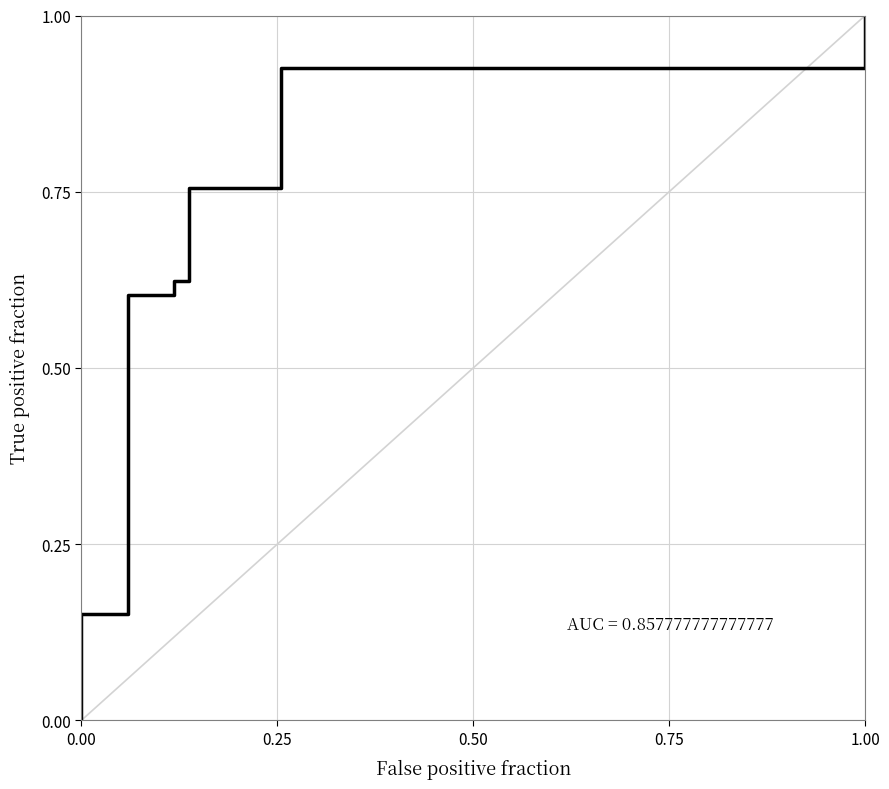

What is the label of the 6th point from the left?

1.00